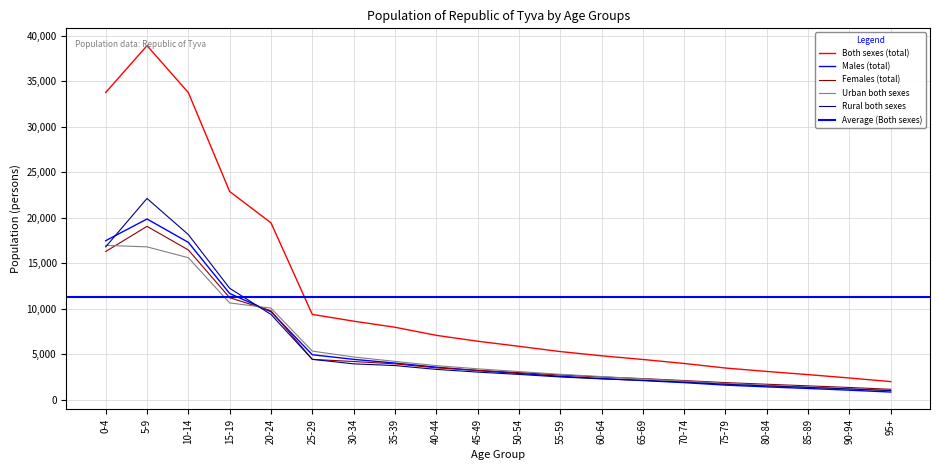

Which category has the lowest value across all series?

95+